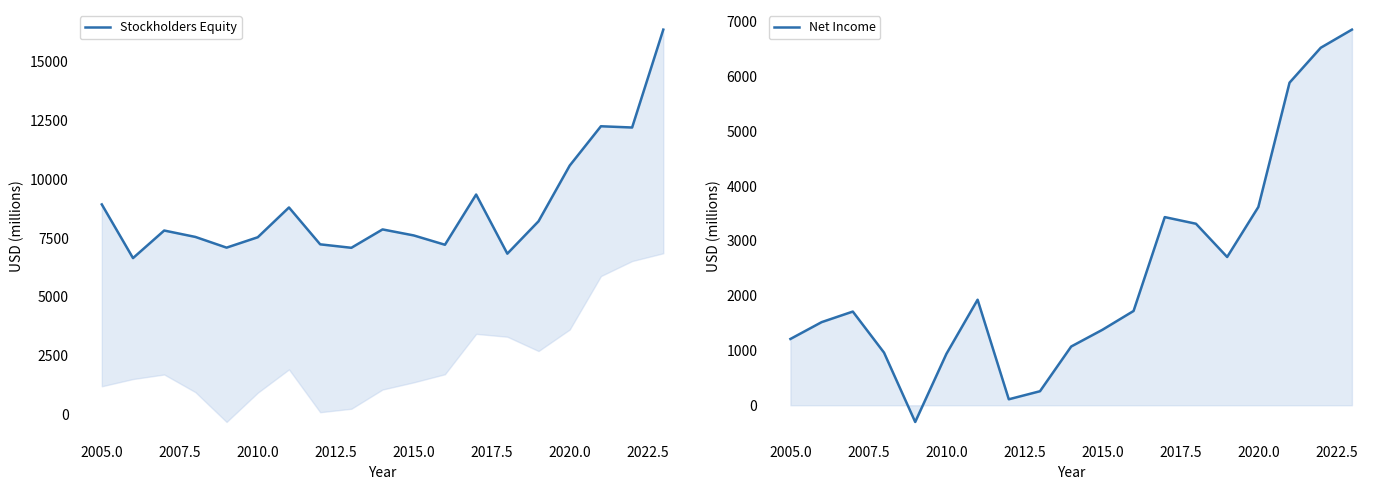

True or false: Stockholders Equity and Net Income intersect in this chart.

False